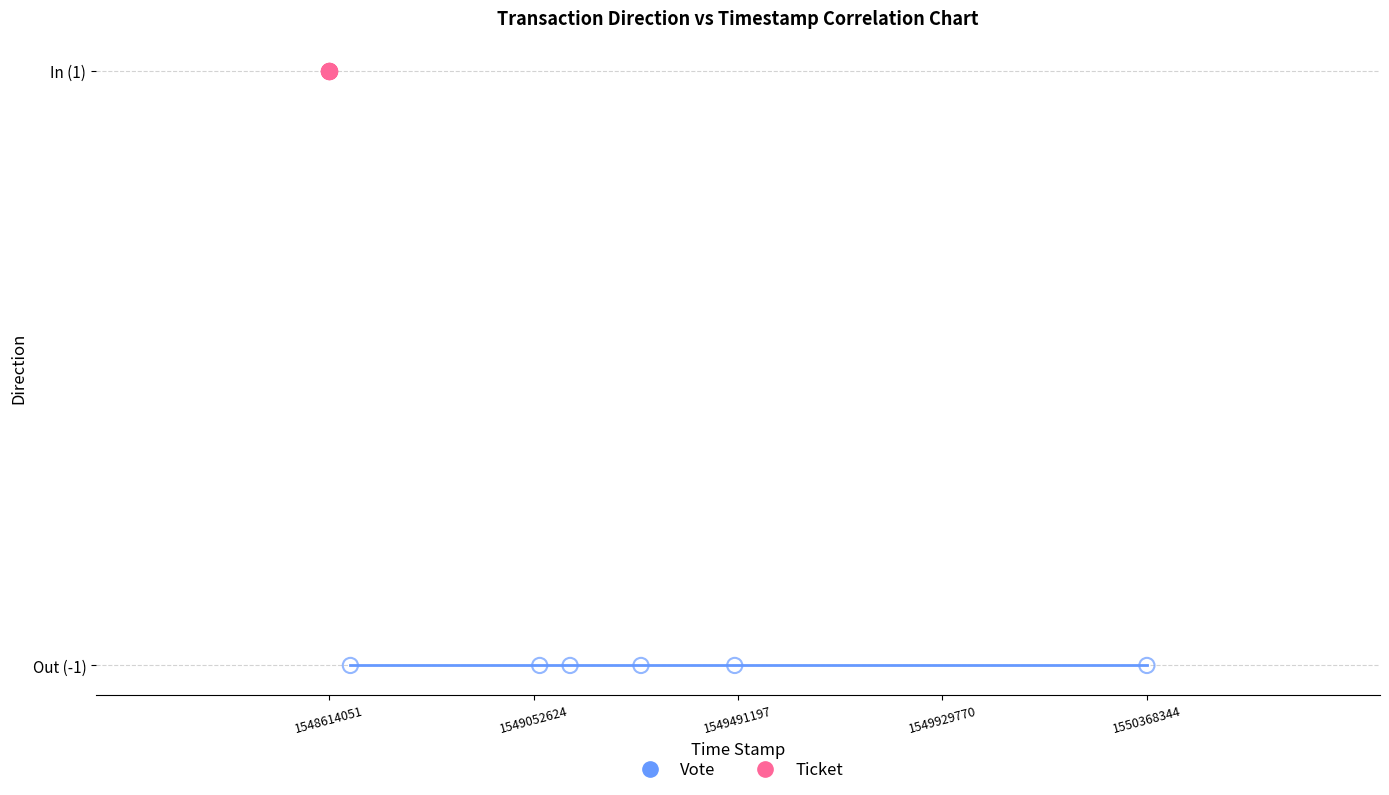

What are all the series names shown in the legend?

Vote, Ticket